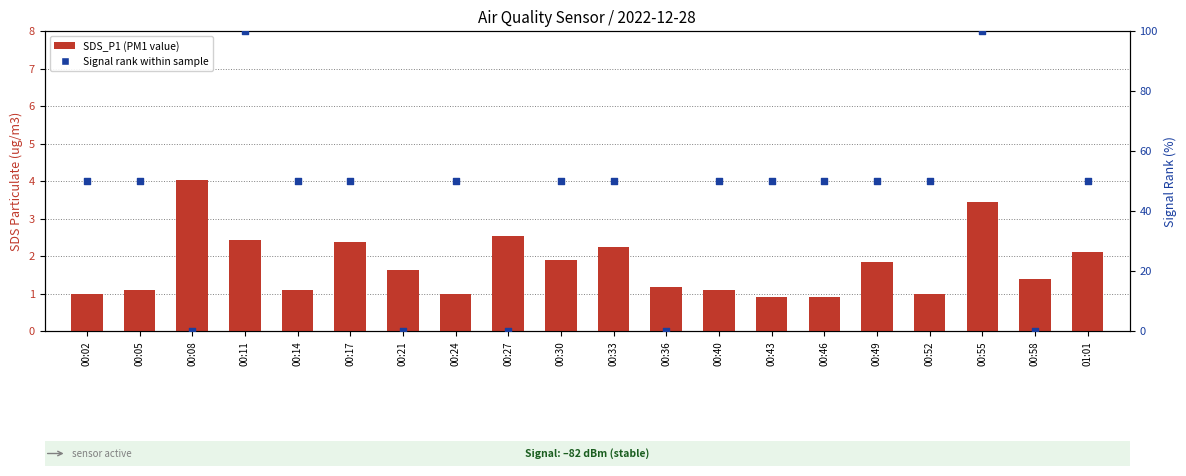

Which series contains the highest Y value?

Signal rank within sample